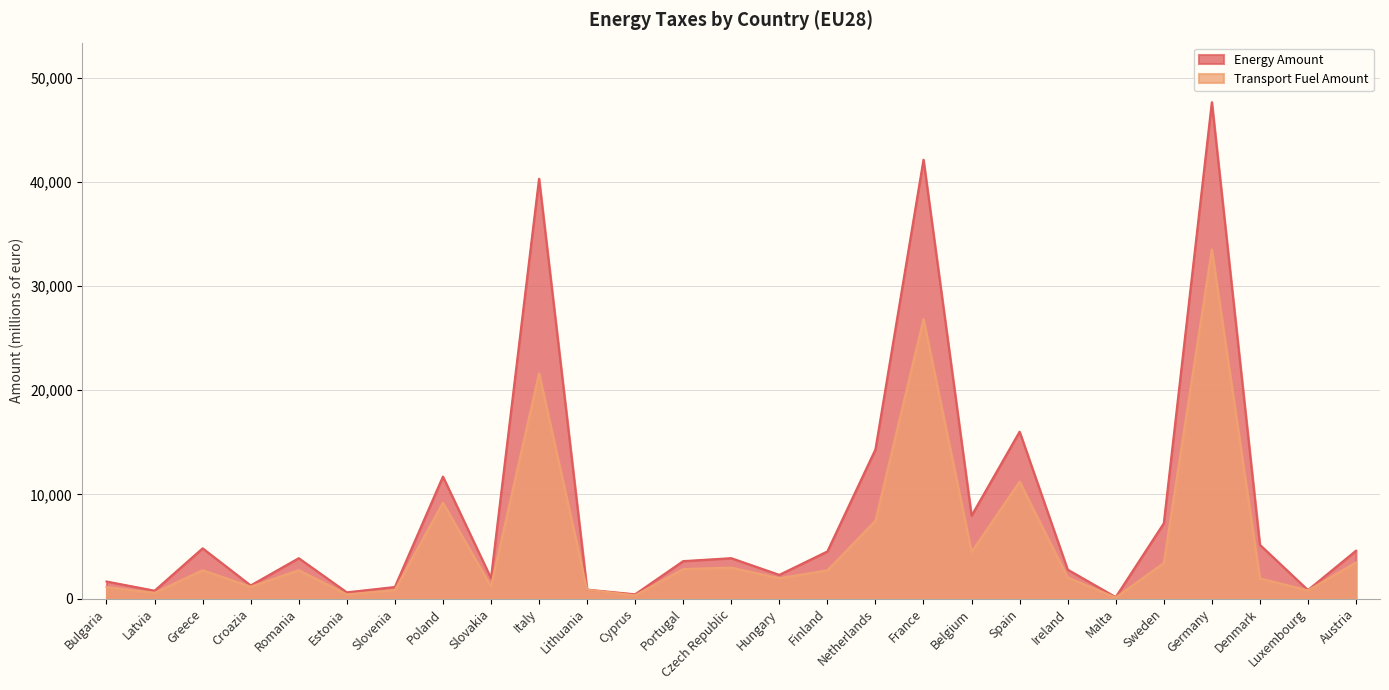

What is the highest value of the Energy Amount series?

47642